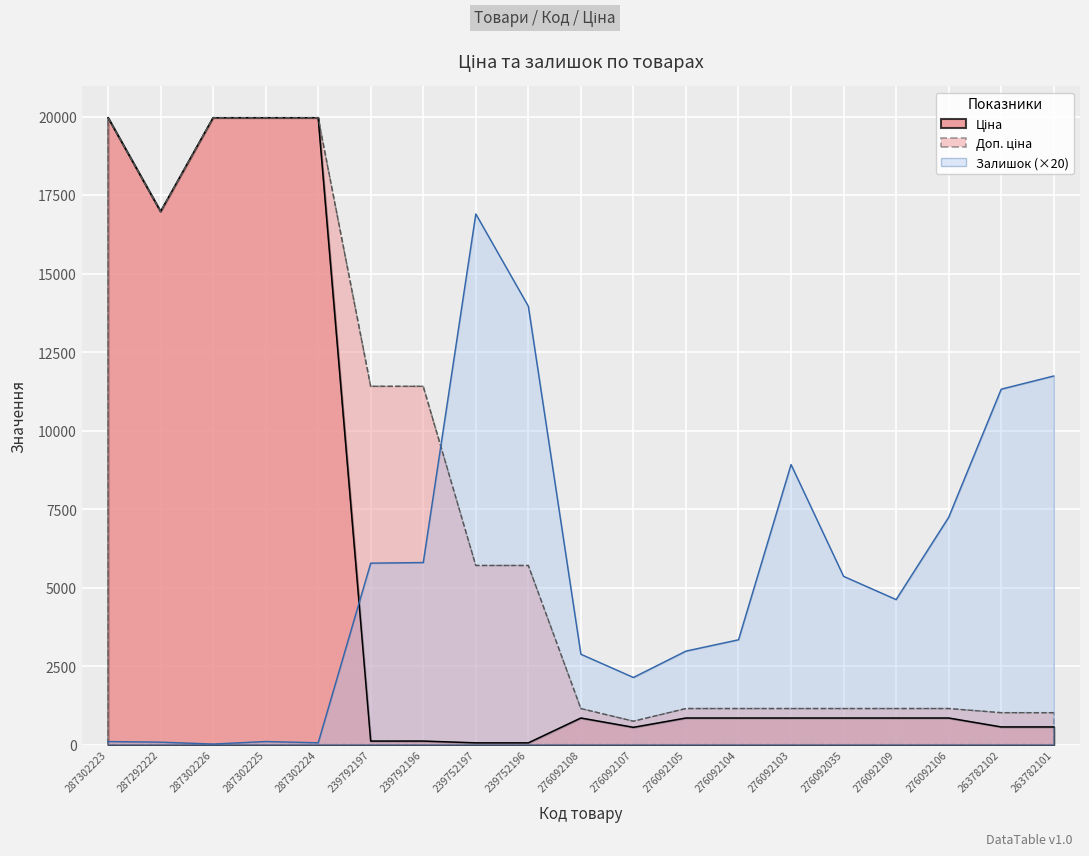

At which category is the sum across all series the highest?

287302223